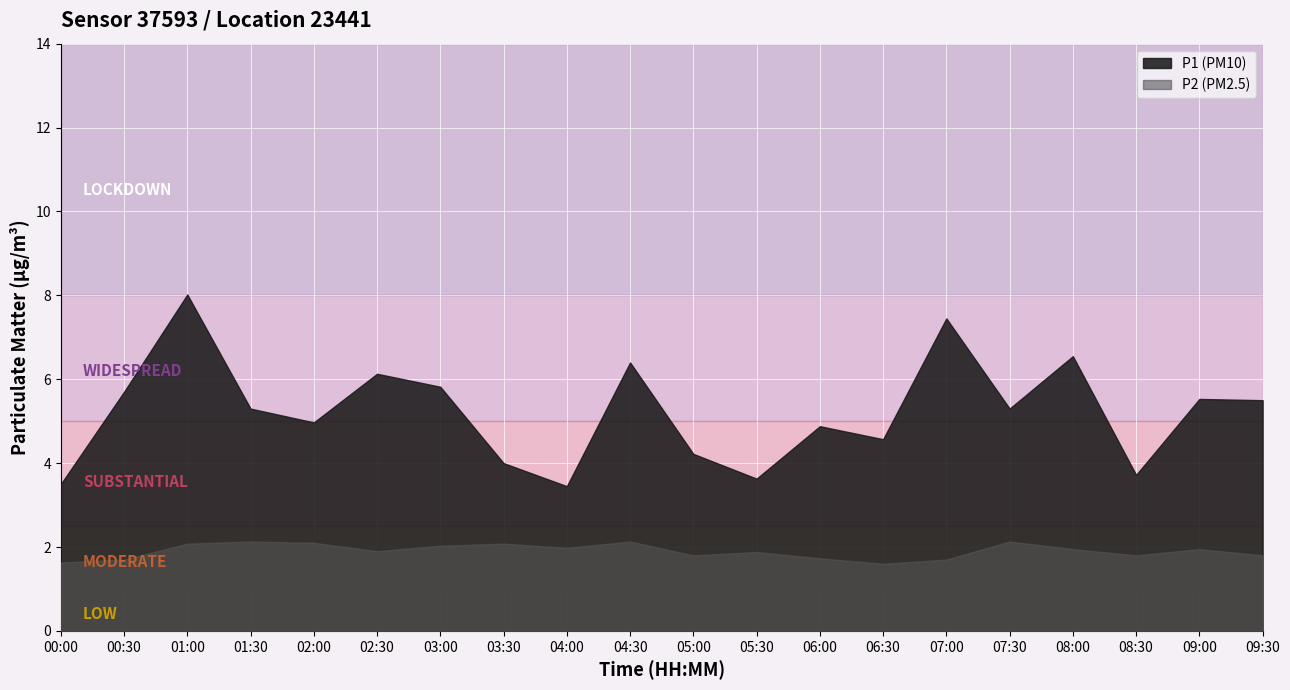

Where is the first local minimum for P1?

02:00